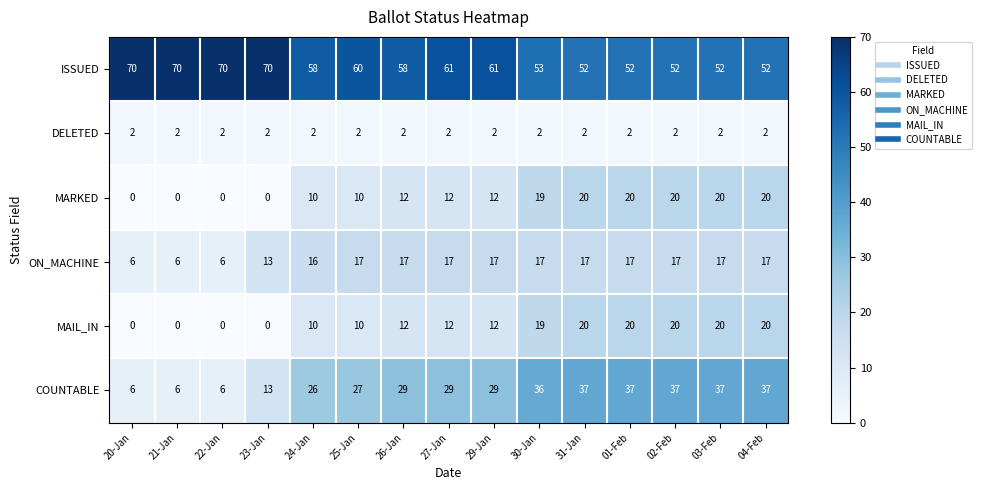

What is the maximum value shown in the chart?

70